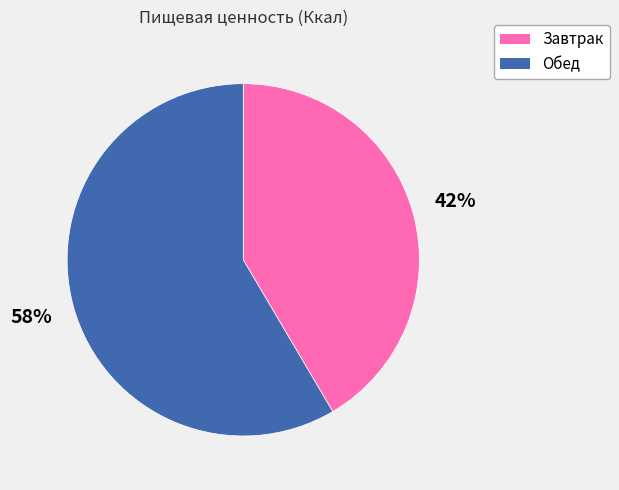

Rank the categories by value from lowest to highest.

Завтрак, Обед